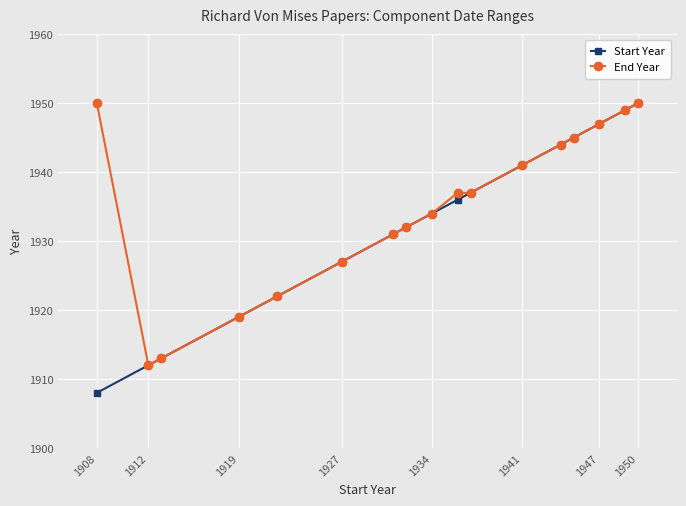

True or false: Start Year has more than 2 interior local peaks.

False